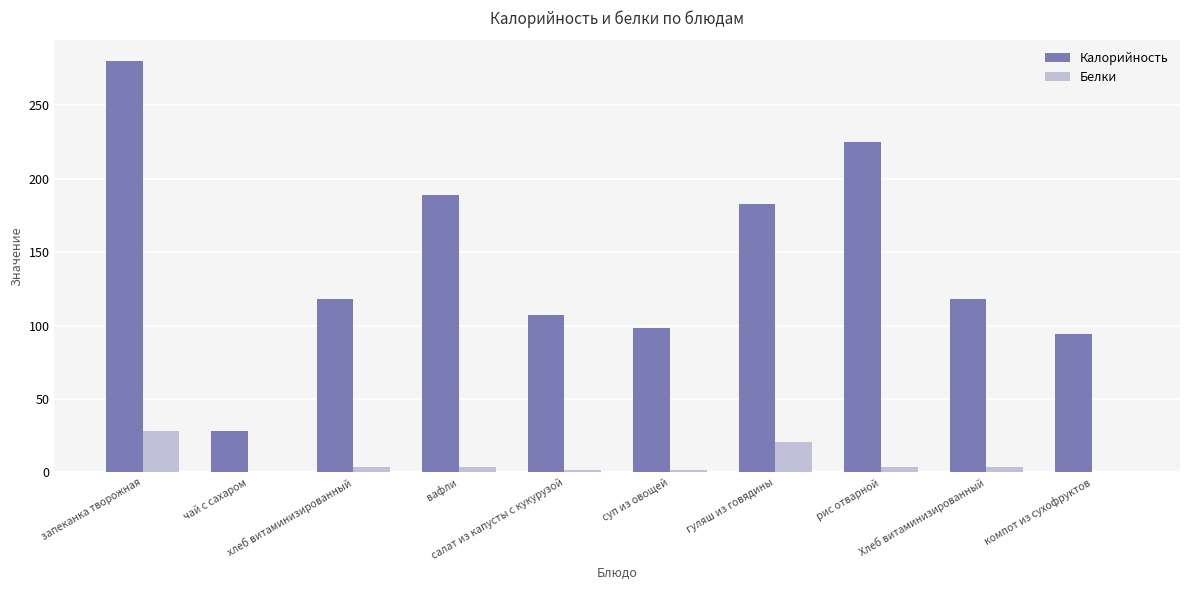

How many categories are shown in the chart?

10